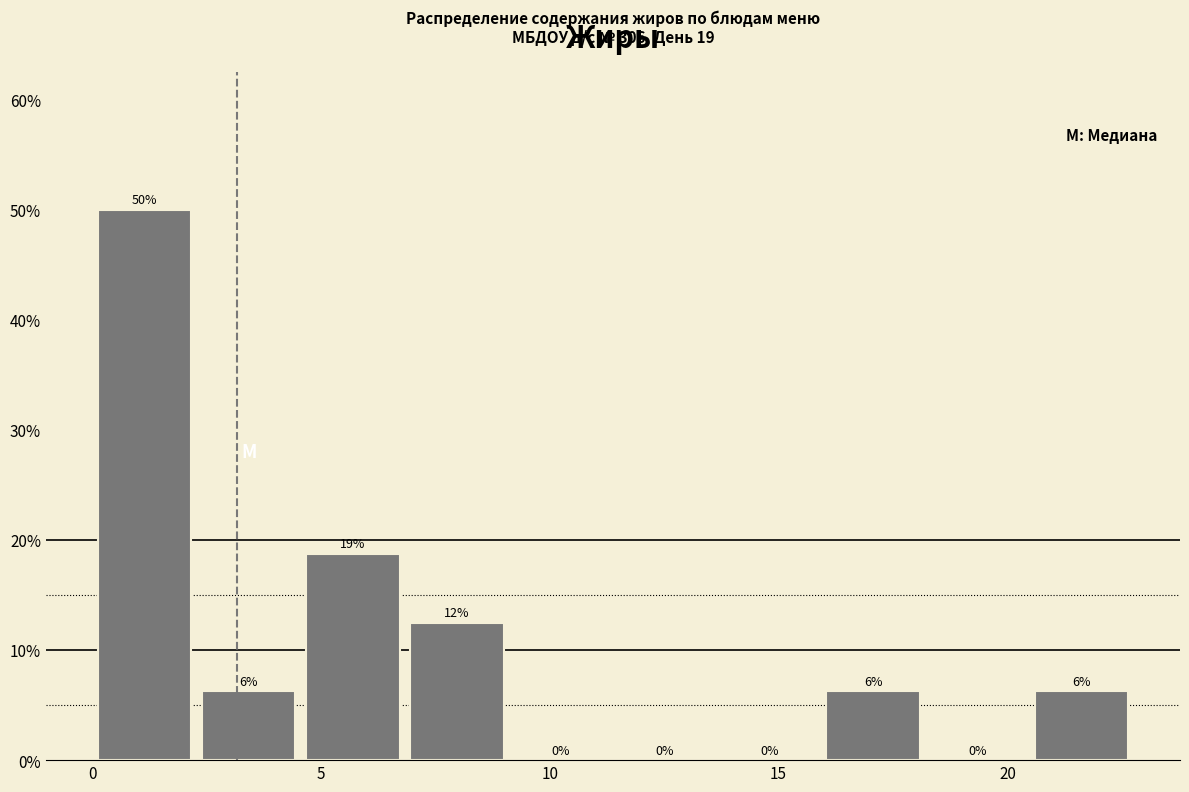

Which range on the x-axis has the tallest bar?

0.0 to 2.5